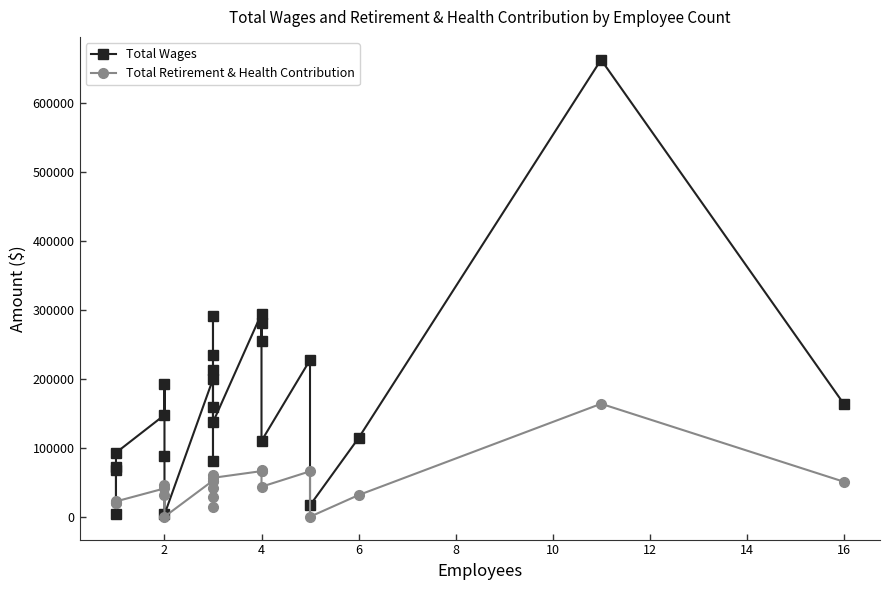

How many data points in Total Retirement & Health Contribution are above 43486?

11